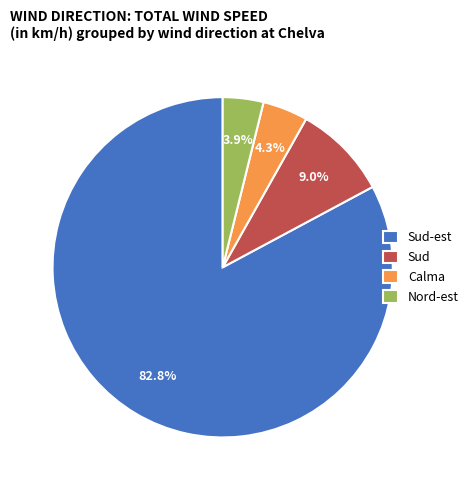

Count the number of slices in the pie.

4